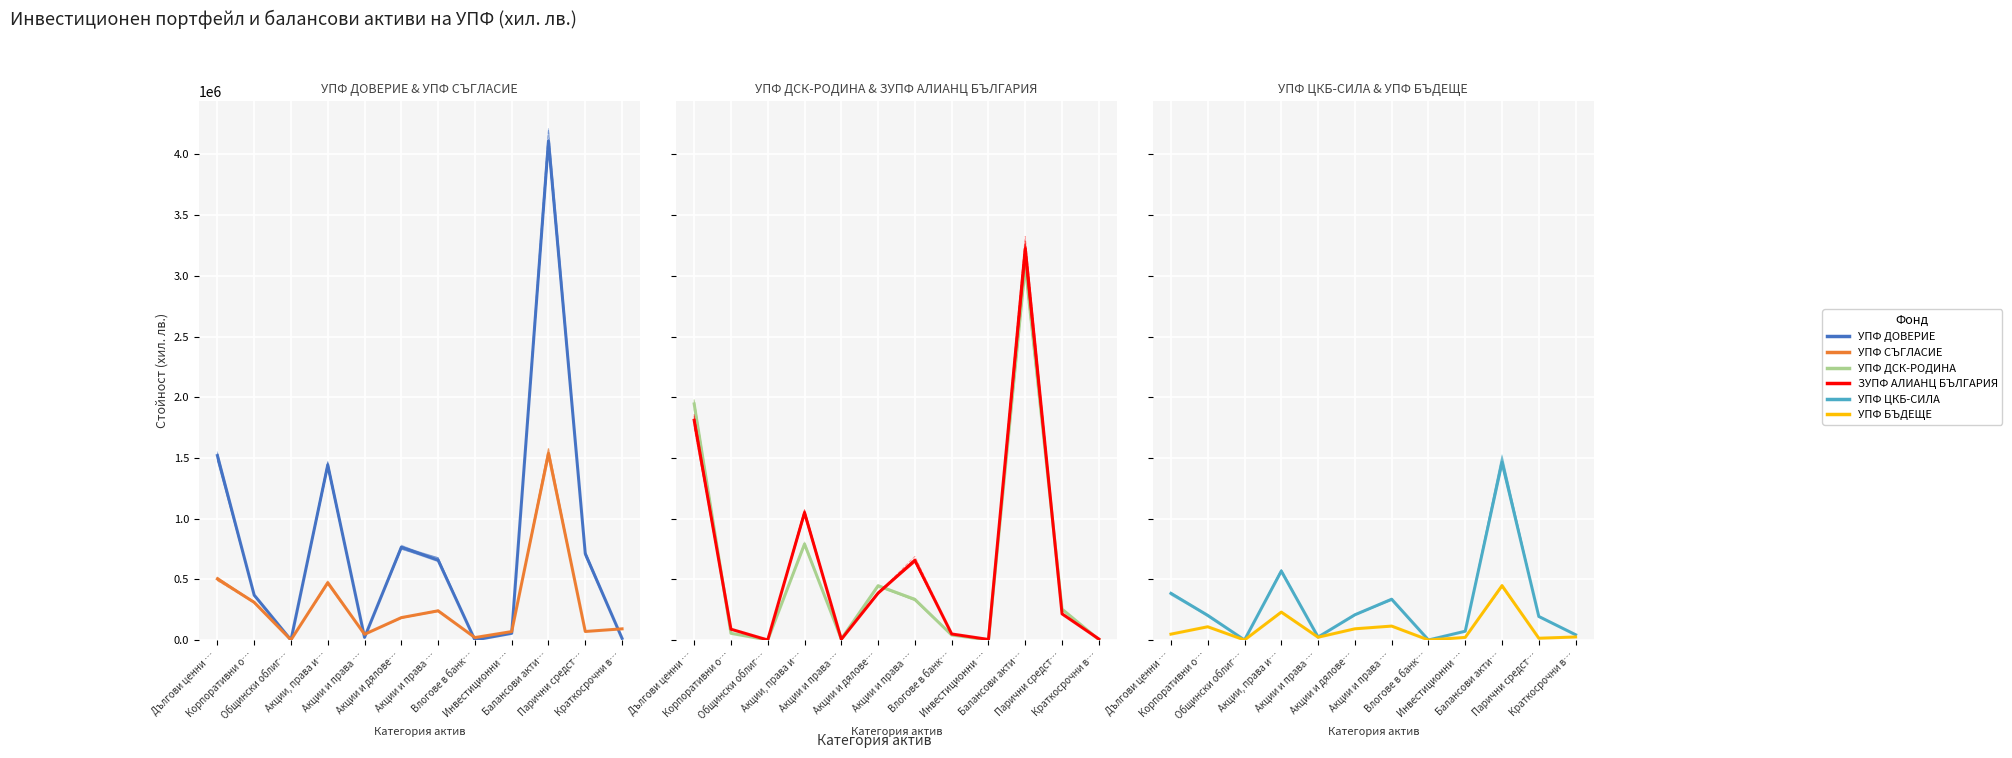

The value of УПФ БЪДЕЩЕ at Общински облиг… is 0. True or false?

True